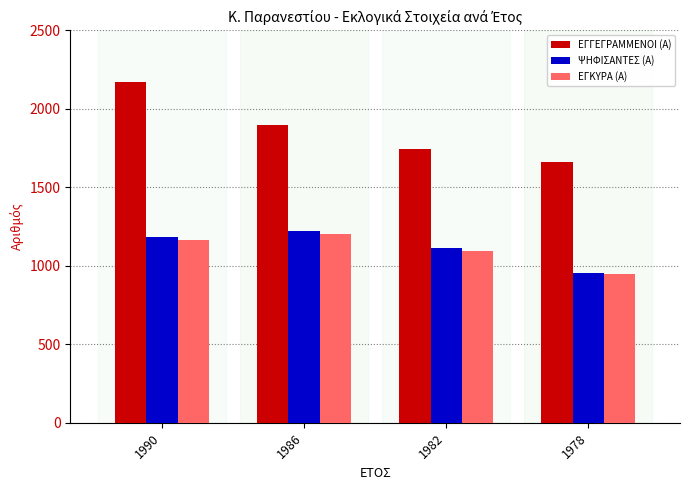

What is the highest value of the ΨΗΦΙΣΑΝΤΕΣ (Α) series?

1221